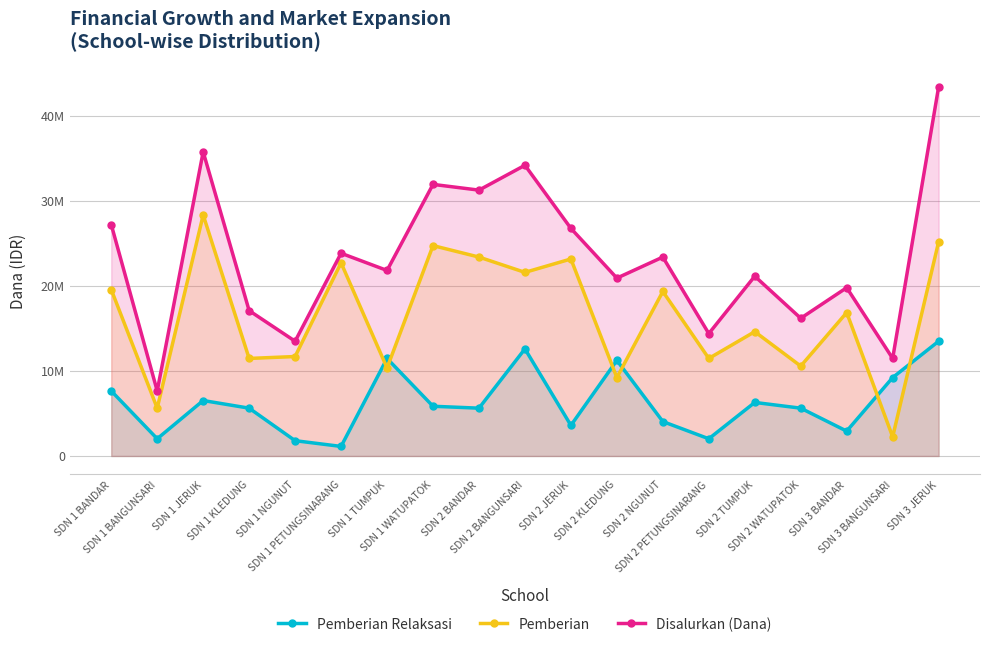

At which label is Disalurkan (Dana) closest to 25537500?

SDN 2 JERUK